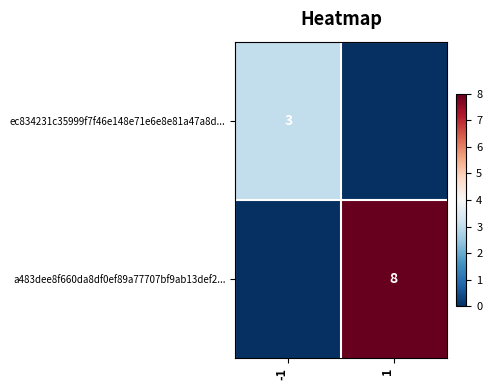

The ec834231c35999f7f46e148e71e6e8e81a47a8d... series shows 4 at -1. True or false?

False